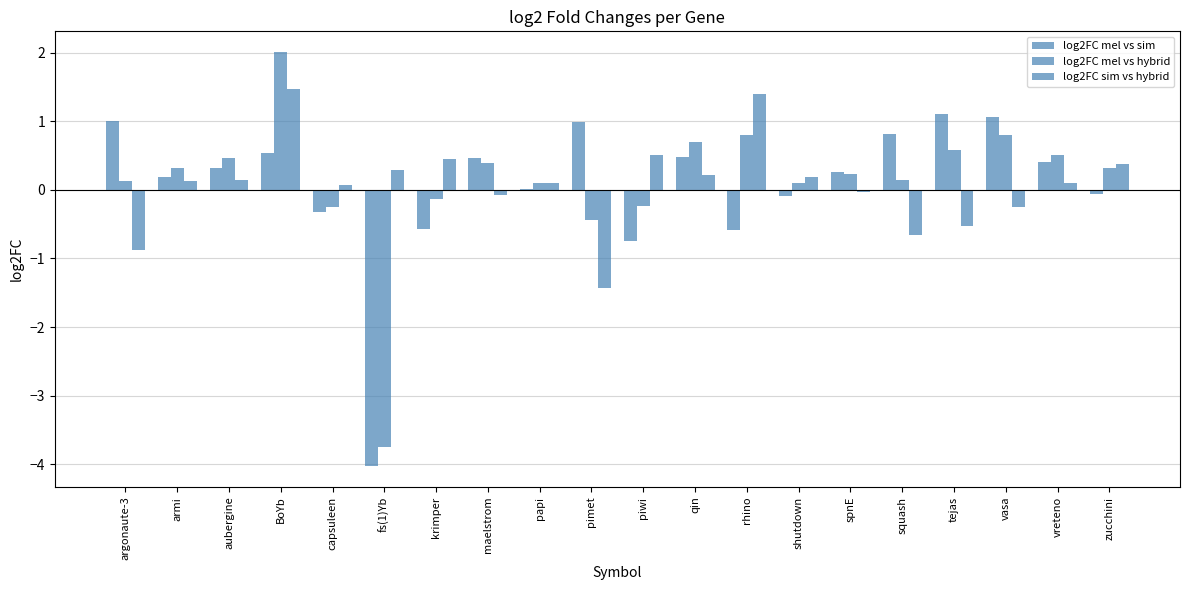

Are the bars horizontal?

No